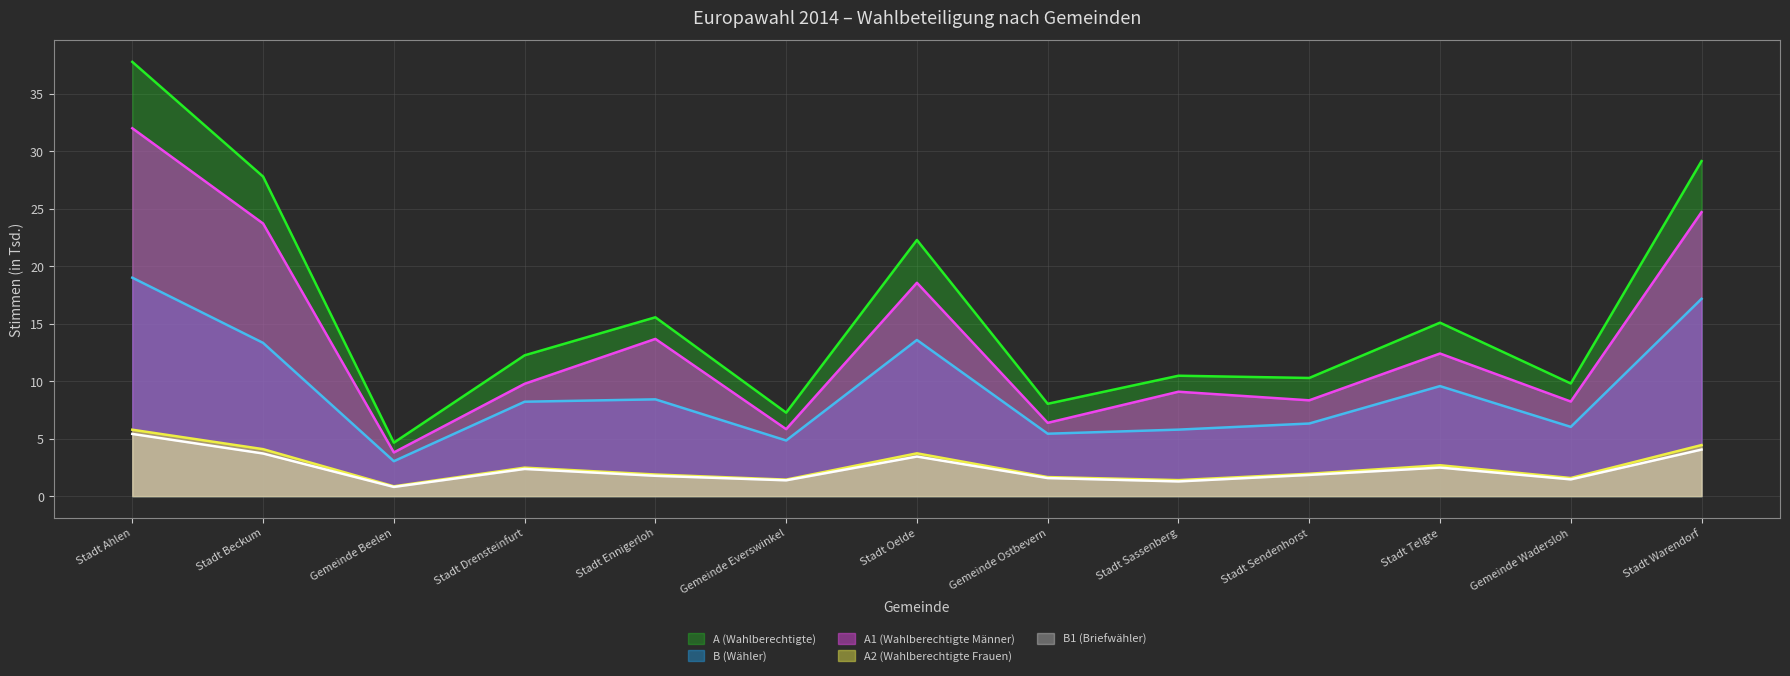

At which category does the chart reach its peak across all series?

Stadt Ahlen